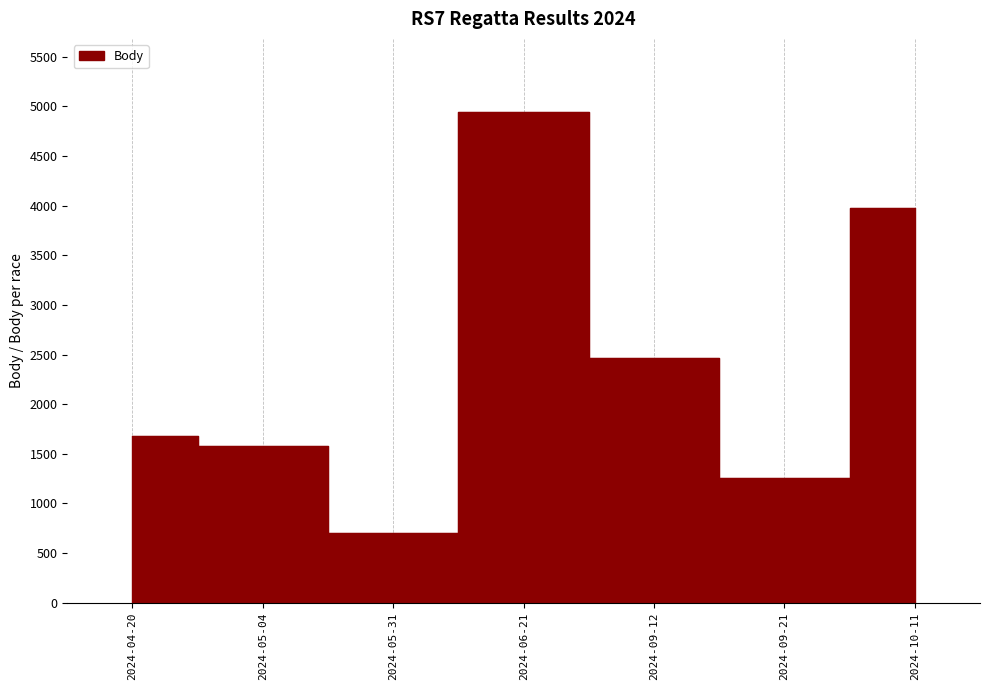

List the labels in order of value, largest first.

2024-06-21, 2024-10-11, 2024-09-12, 2024-04-20, 2024-05-04, 2024-09-21, 2024-05-31